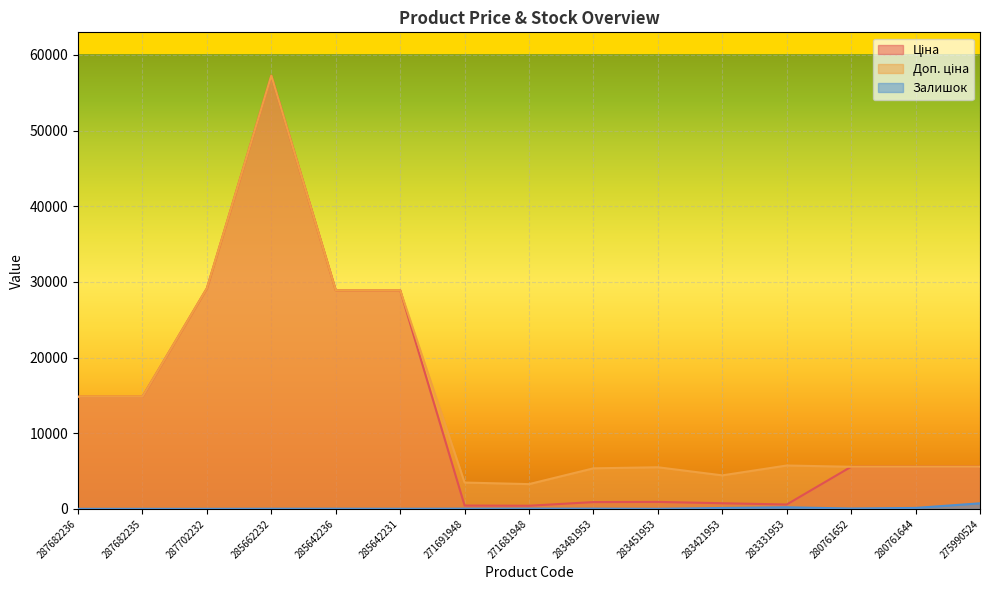

The Ціна series shows 43124.8 at 287702232. True or false?

False